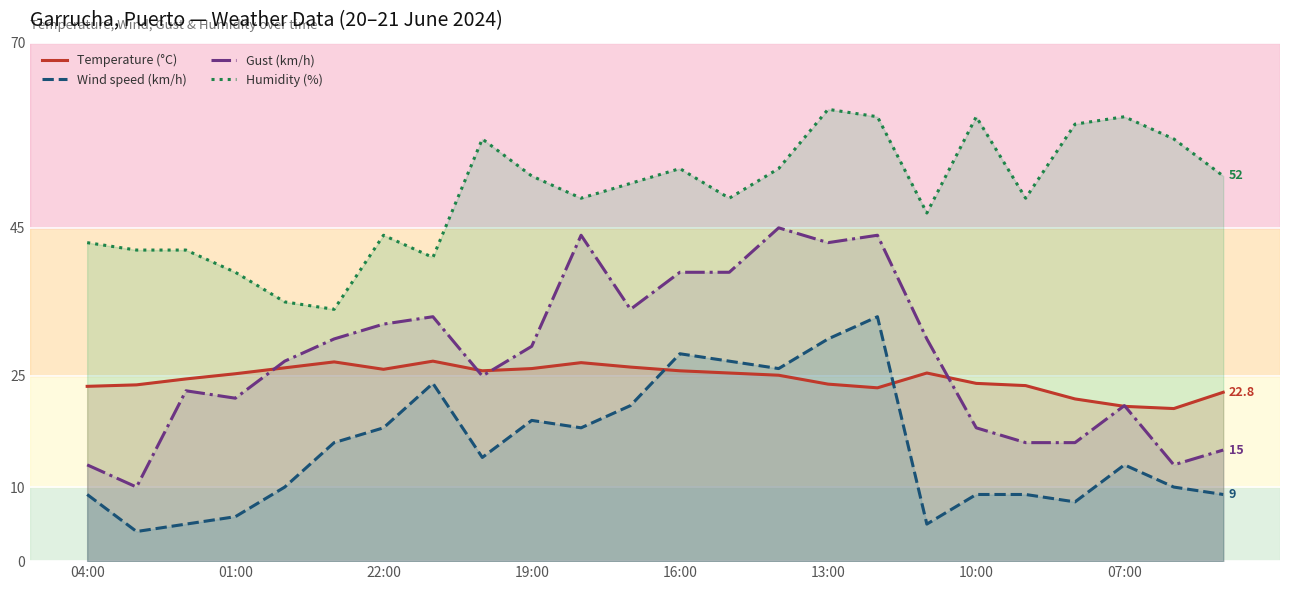

What is the average value of the Gust (km/h) series?

27.5